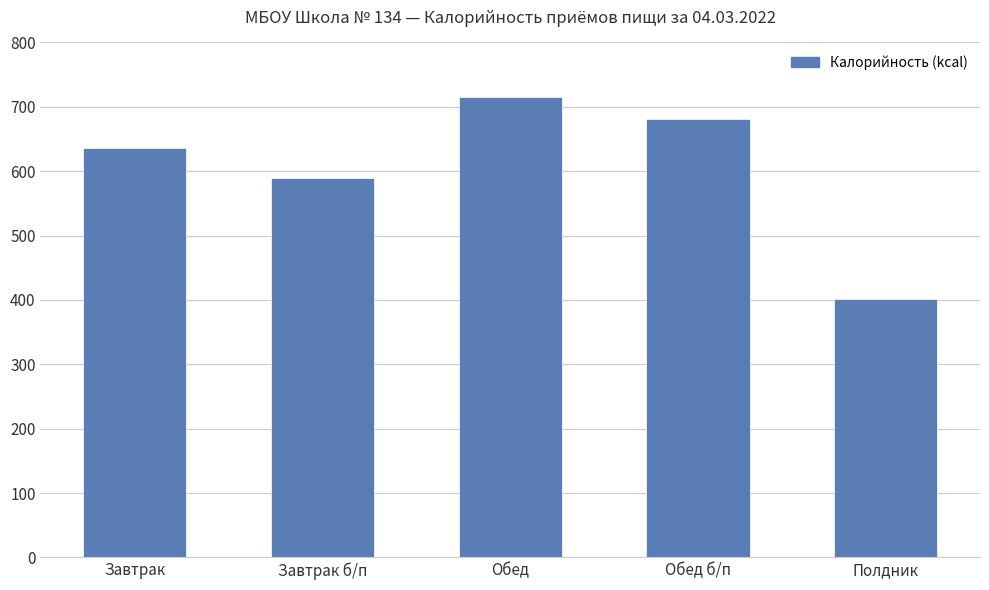

What is the difference between the values at Полдник and Обед?

314